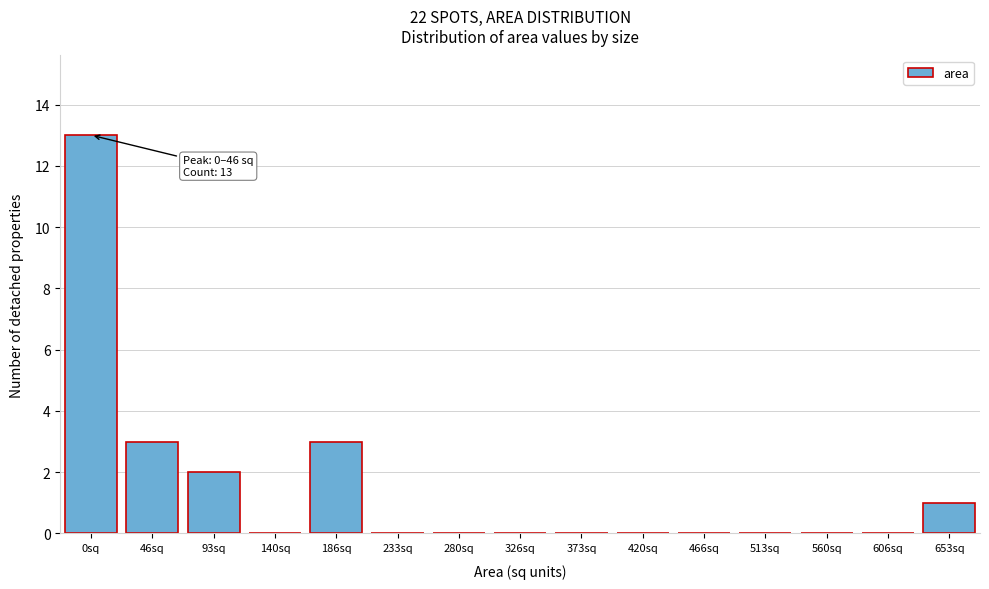

Reading left to right, list all the values displayed in this chart.

0sq=13	46sq=3	93sq=2	140sq=0	186sq=3	233sq=0	280sq=0	326sq=0	373sq=0	420sq=0	466sq=0	513sq=0	560sq=0	606sq=0	653sq=1